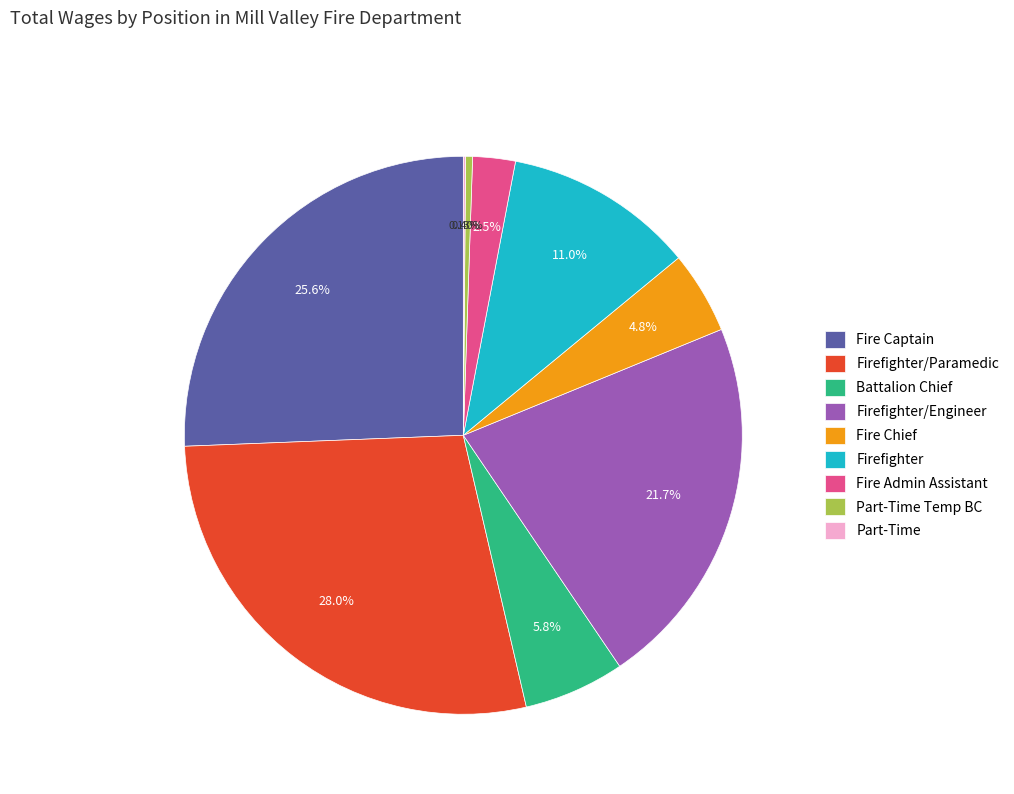

Which slice is the largest?

Firefighter/Paramedic